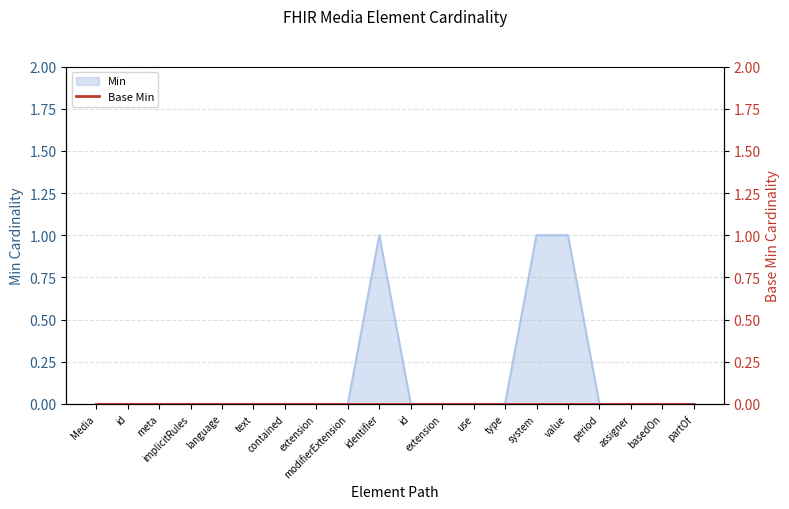

What position from the right is Media.basedOn?

2